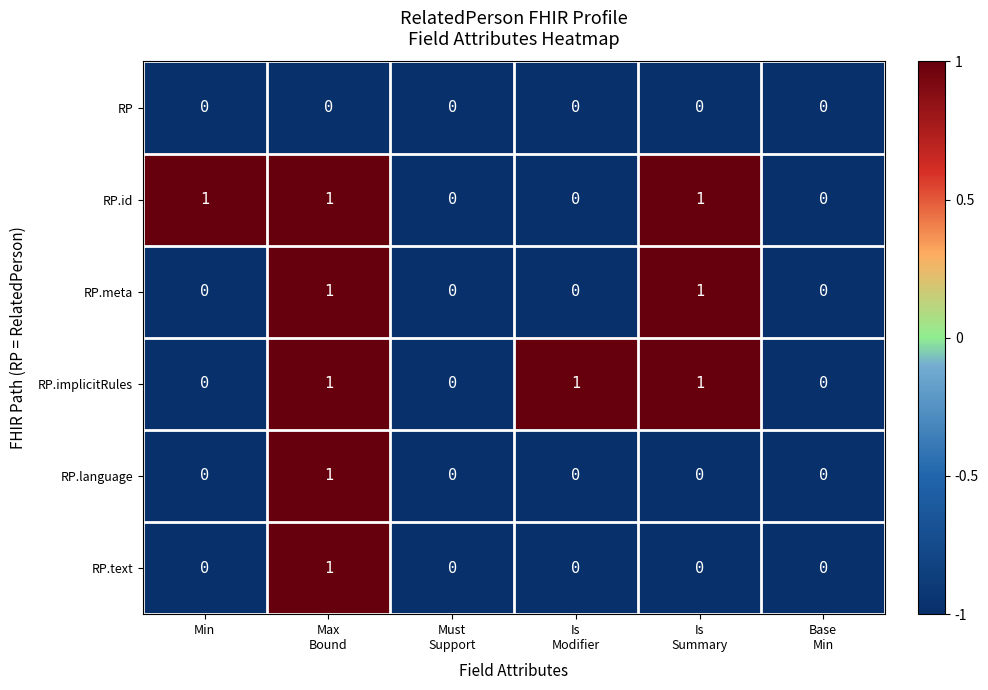

Count the RP.language values in the range 0 to 1.

6